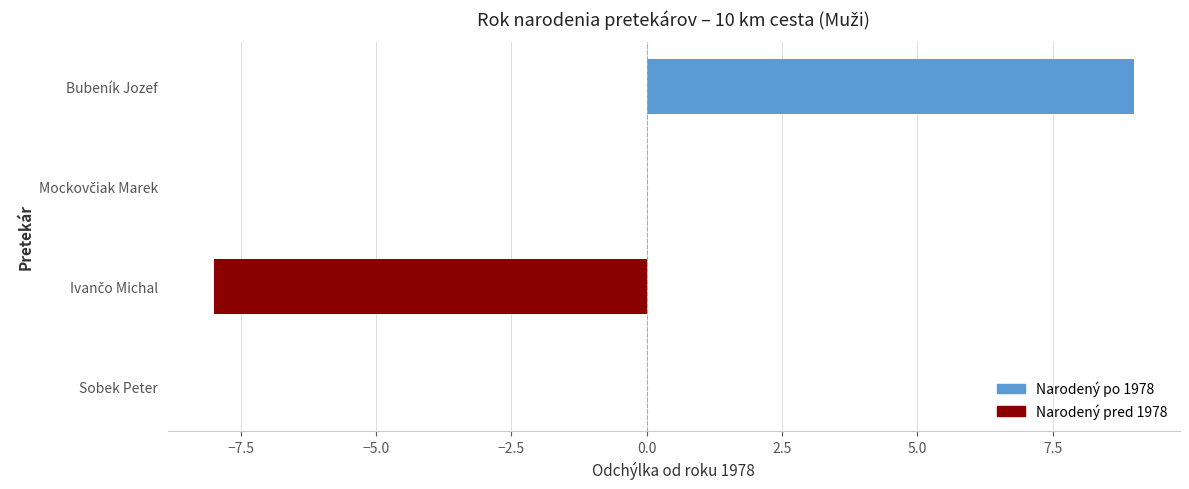

What is the maximum value shown in the chart?

9